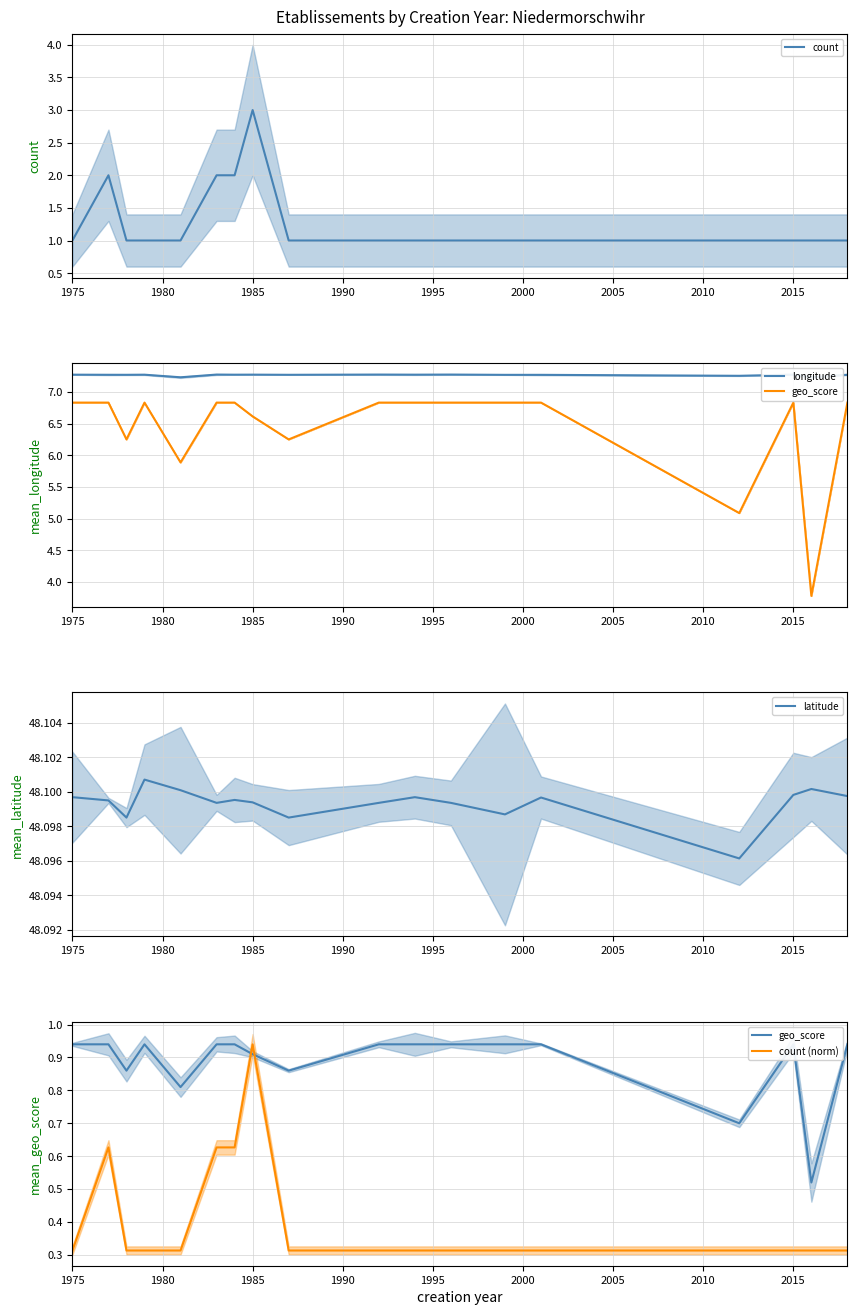

How many data points in count are above 1?

4